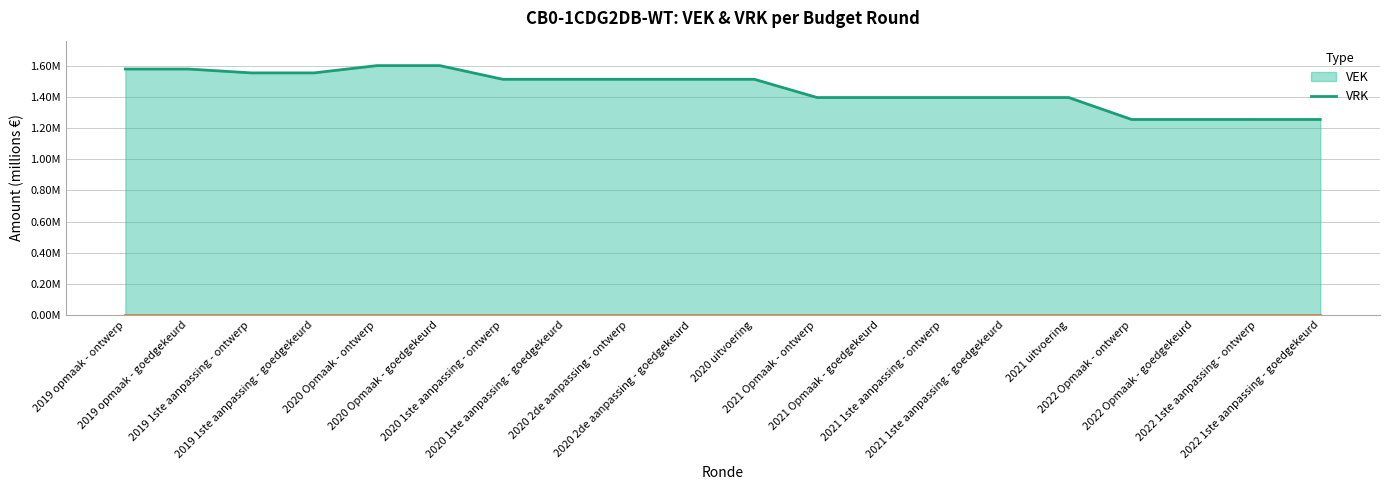

Is the value of VRK (line) at 2020 1ste aanpassing - ontwerp greater than the value of VEK (line) at 2021 uitvoering?

No